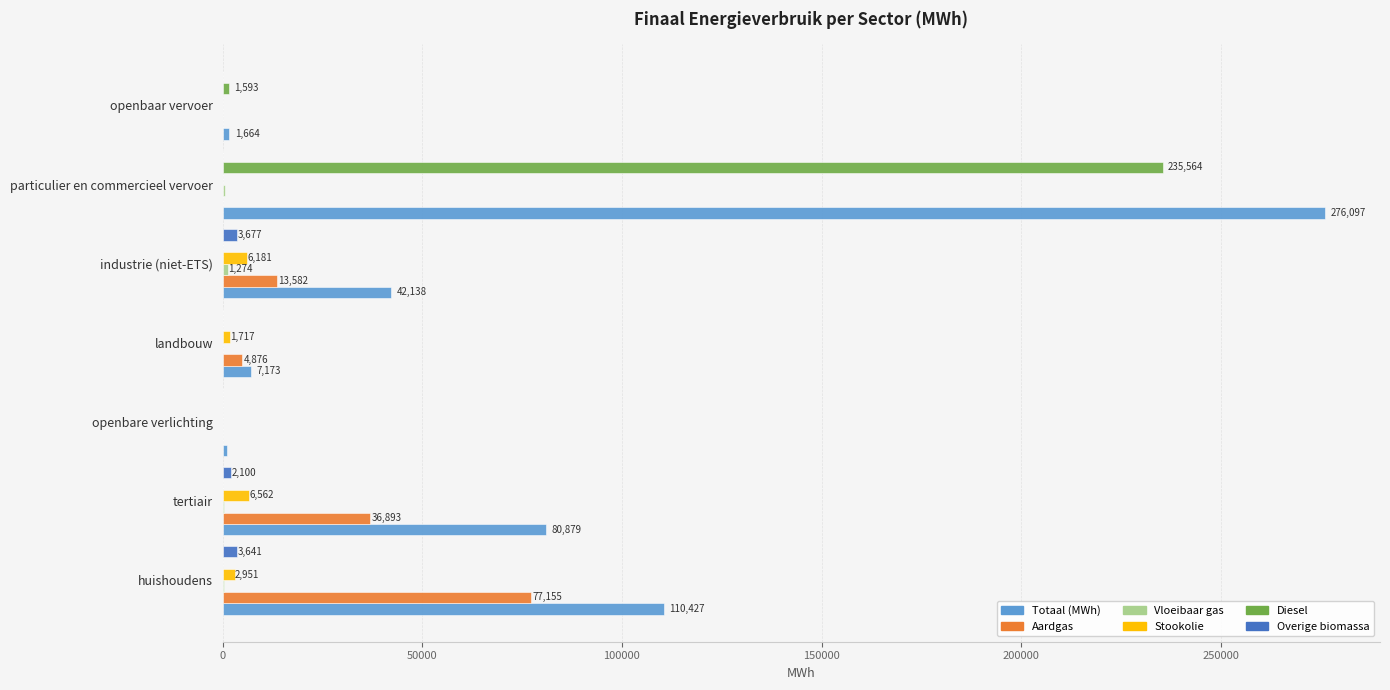

Is it true that Stookolie equals 0.0 at openbaar vervoer?

True